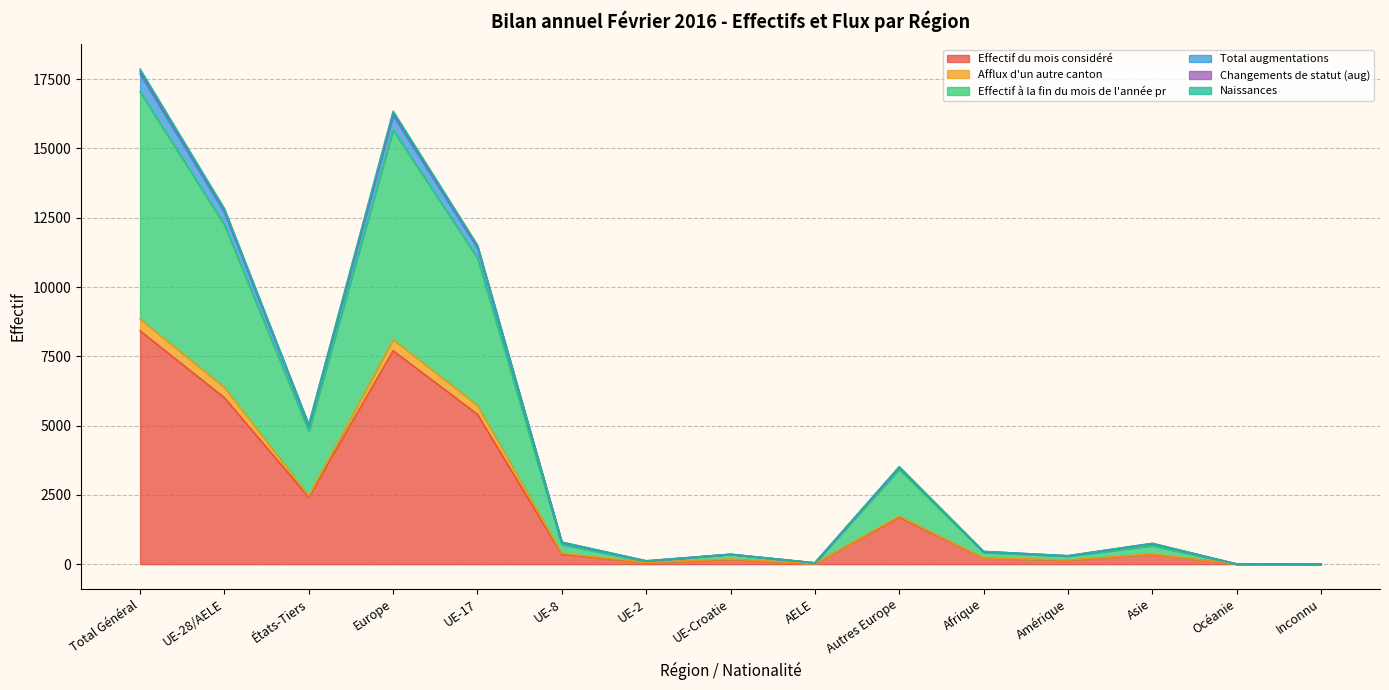

Rank the categories by Naissances value from lowest to highest.

Inconnu, Océanie, AELE, UE-2, Amérique, UE-Croatie, Afrique, Asie, UE-8, Autres Europe, États-Tiers, UE-17, UE-28/AELE, Europe, Total Général